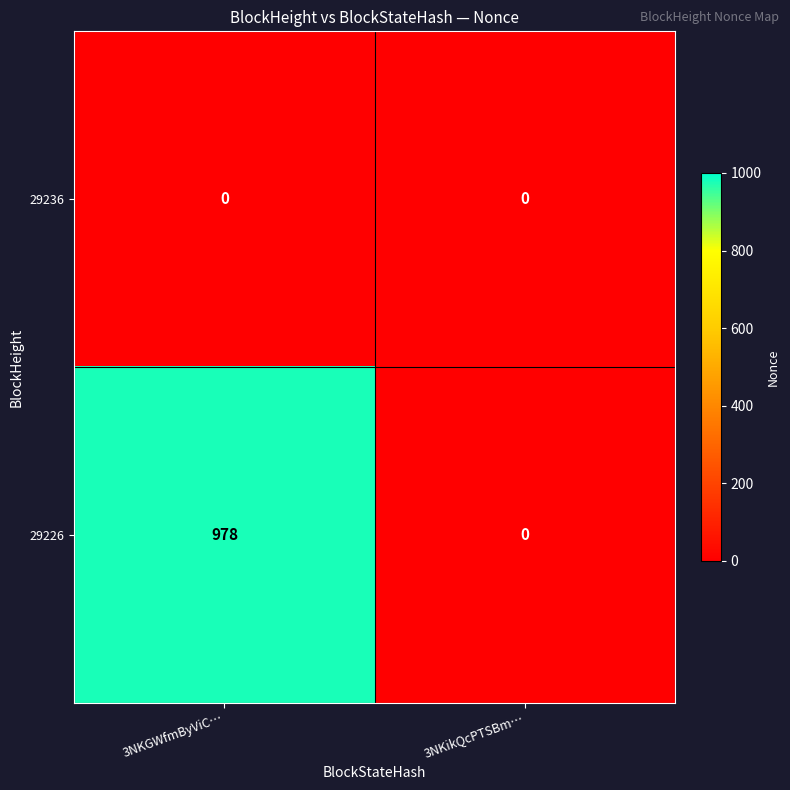

True or false: 29236 has a value of 0 at 3NKGWfmByViC….

True